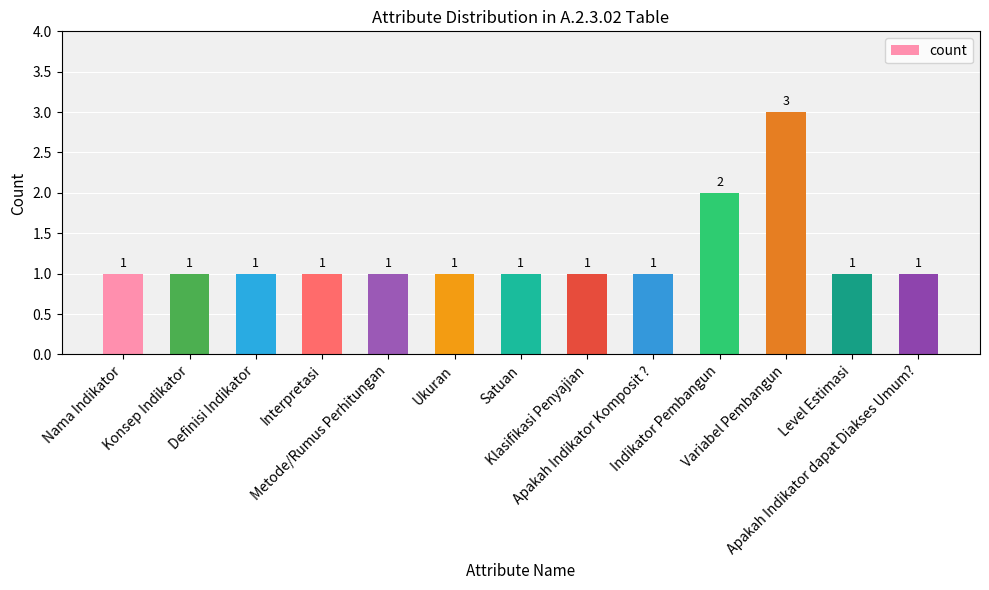

Reading right to left, extract all data points from this chart.

Apakah Indikator dapat Diakses Umum?=1	Level Estimasi=1	Variabel Pembangun=3	Indikator Pembangun=2	Apakah Indikator Komposit ?=1	Klasifikasi Penyajian=1	Satuan=1	Ukuran=1	Metode/Rumus Perhitungan=1	Interpretasi=1	Definisi Indikator=1	Konsep Indikator=1	Nama Indikator=1